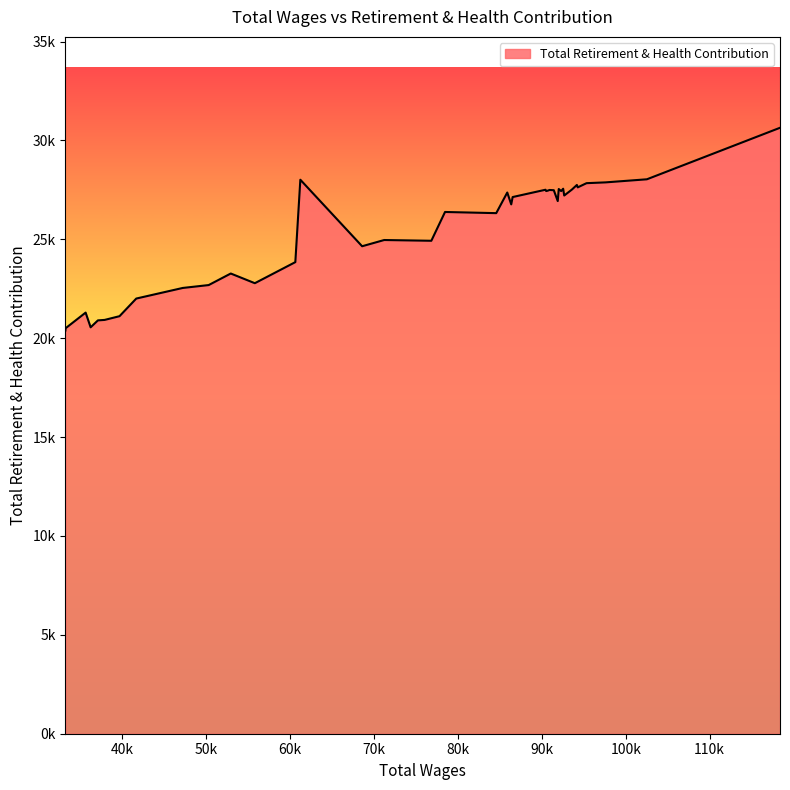

What is the value of the 36th point from the left?

20903